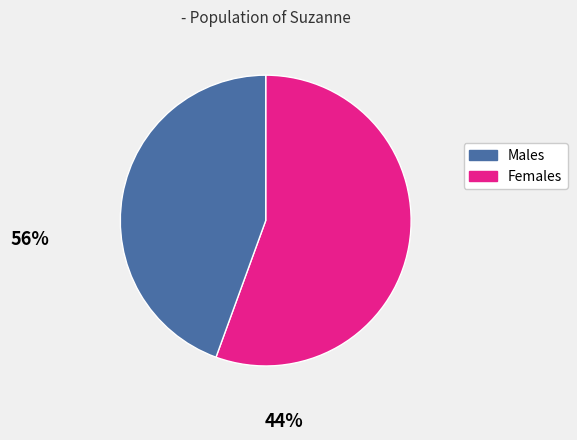

Is there any slice that represents more than half of the pie?

Yes